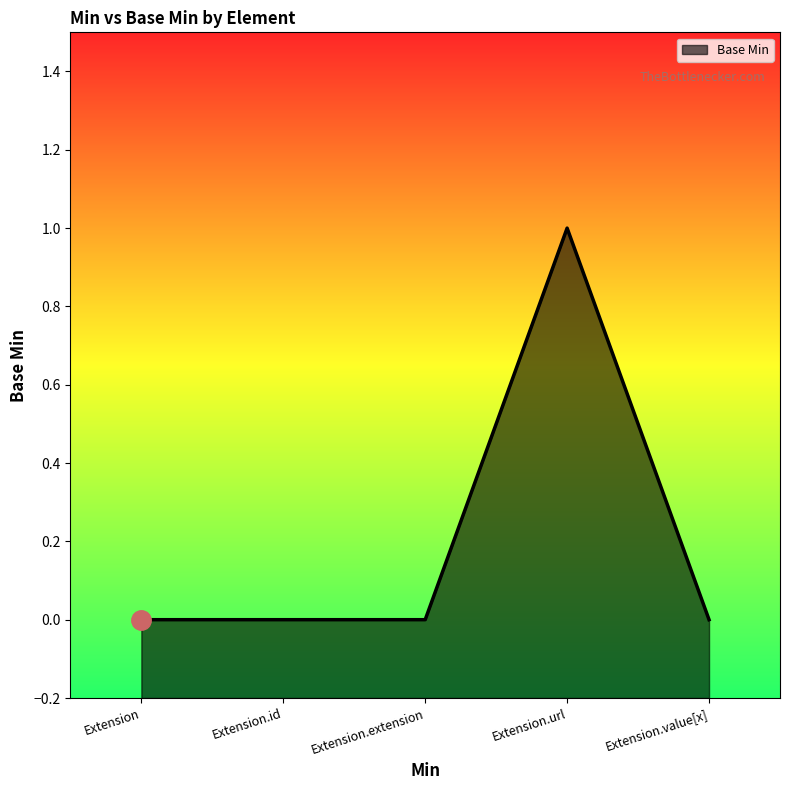

The chart shows a value of 1 at Extension. True or false?

False